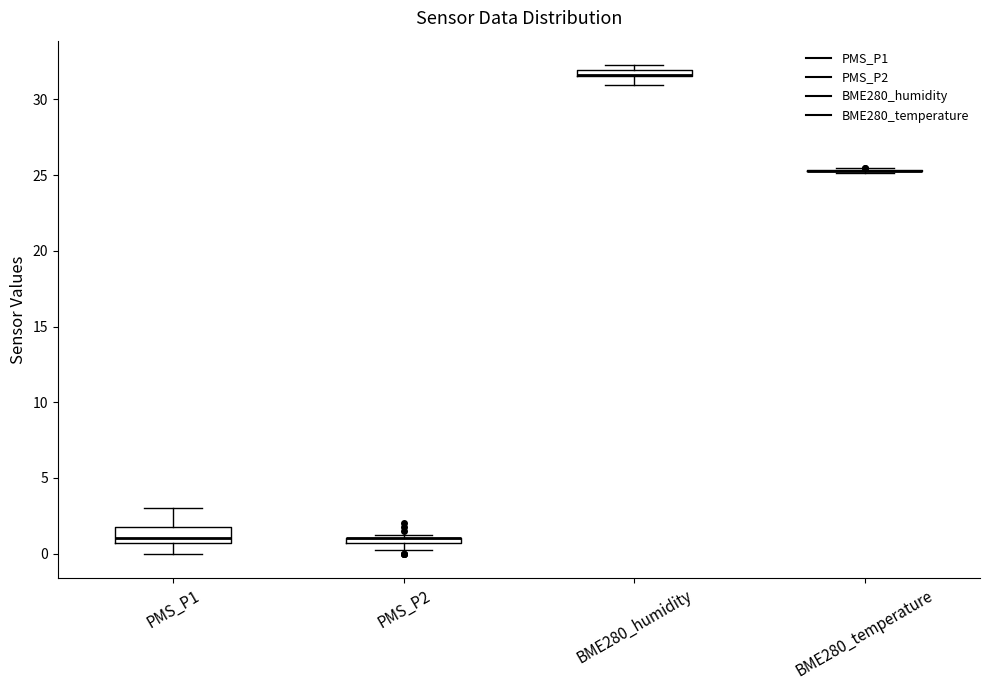

Comparing the boxes themselves (not the whiskers), which one is the tallest?

PMS_P1